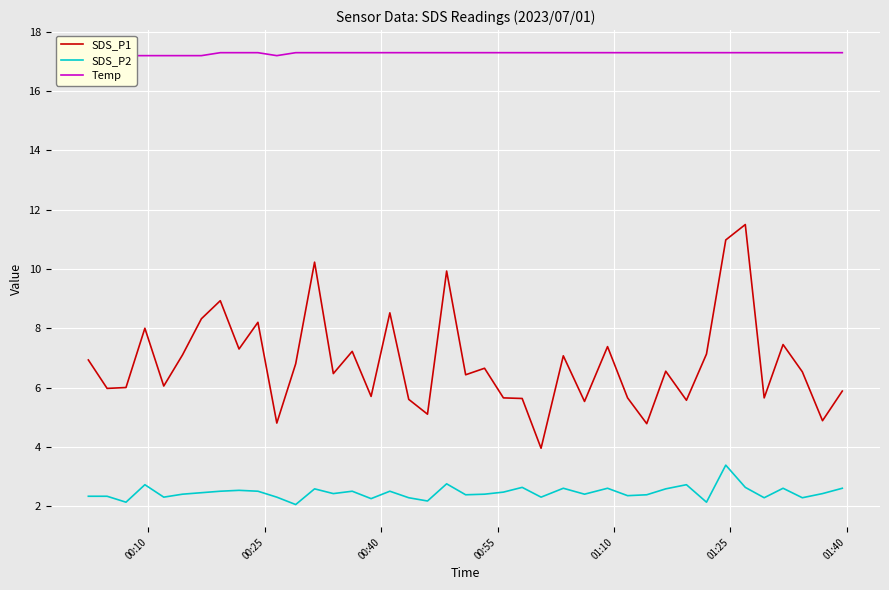

What is the highest value of the SDS_P2 series?

3.4